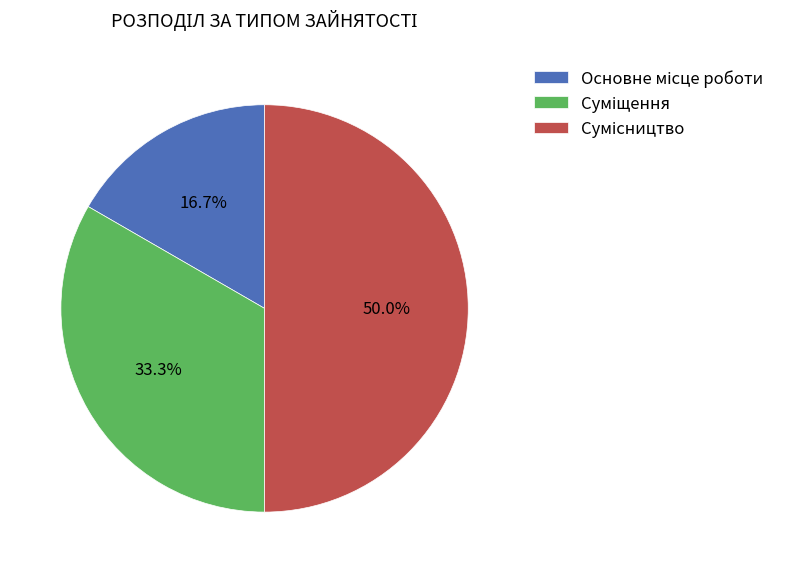

Rank the categories by value from highest to lowest.

Сумісництво, Суміщення, Основне місце роботи